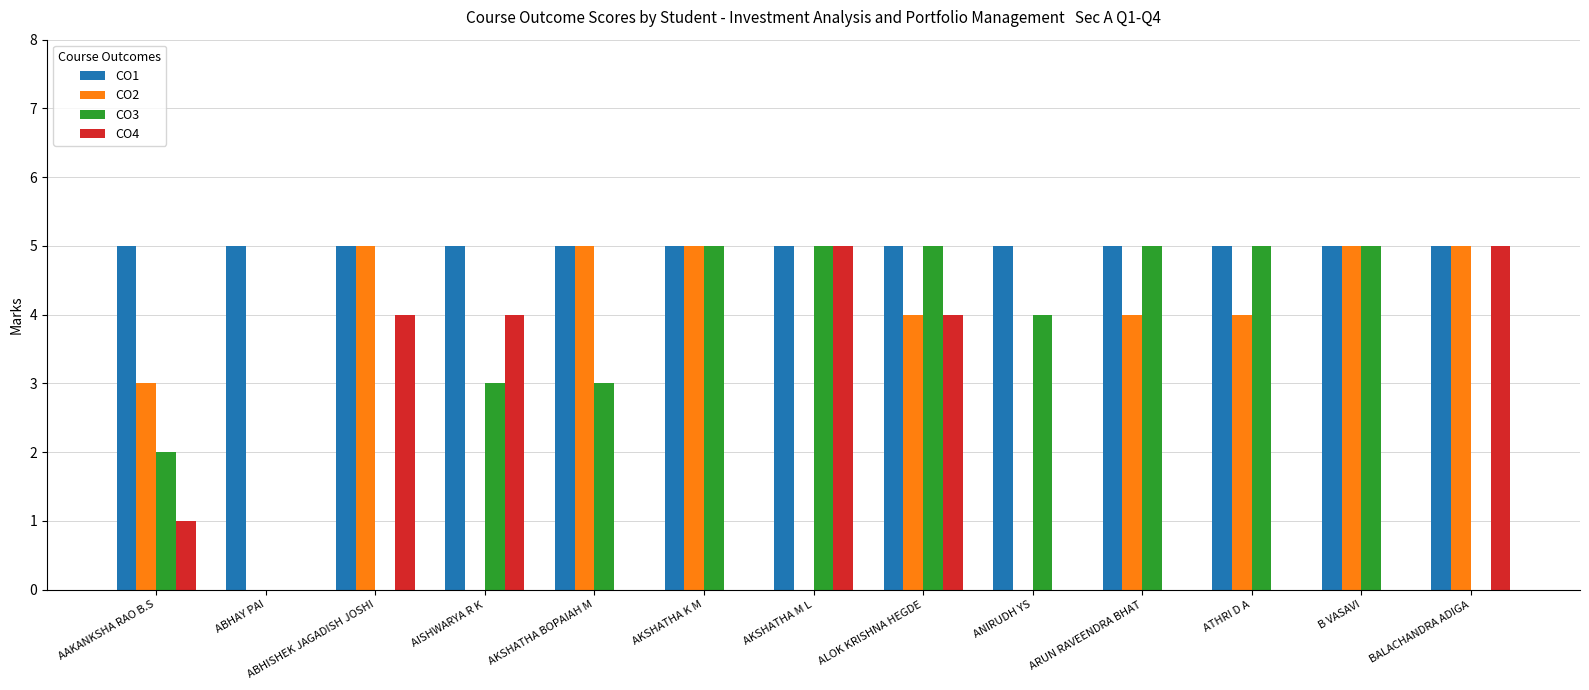

Between AKSHATHA BOPAIAH M and ATHRI D A, which series saw the biggest shift?

CO3